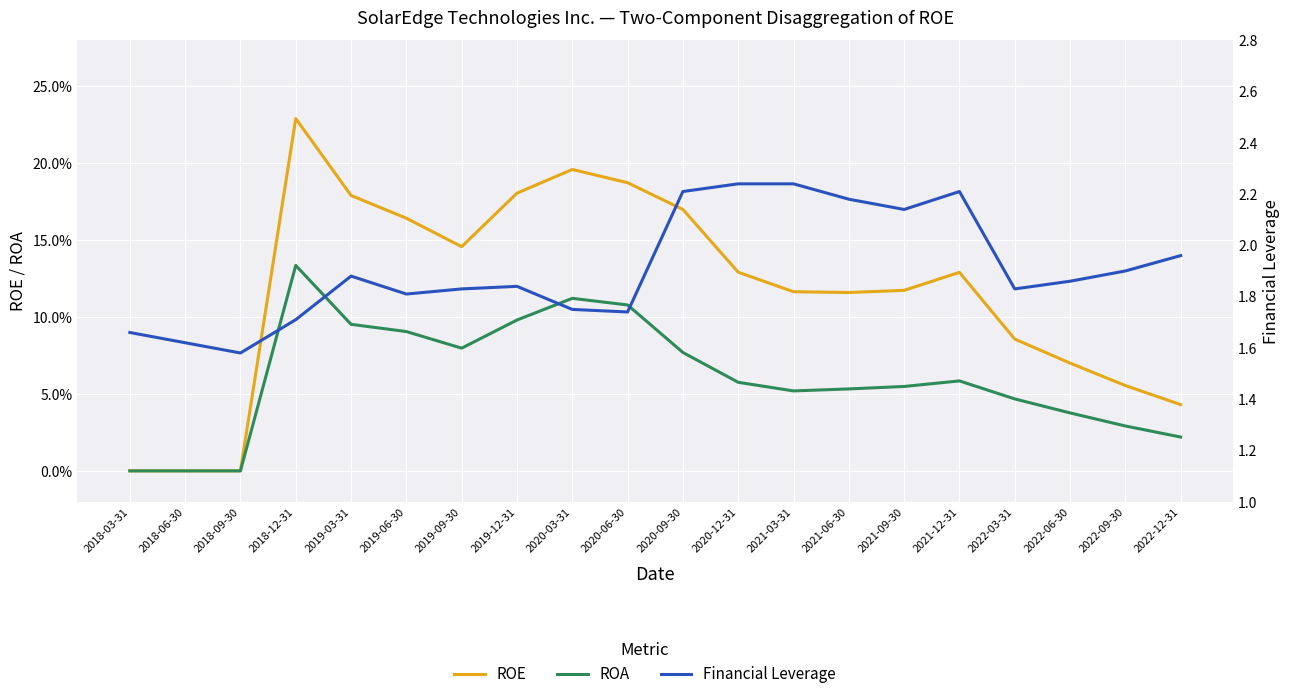

What is the label of the 5th point from the left?

2019-03-31